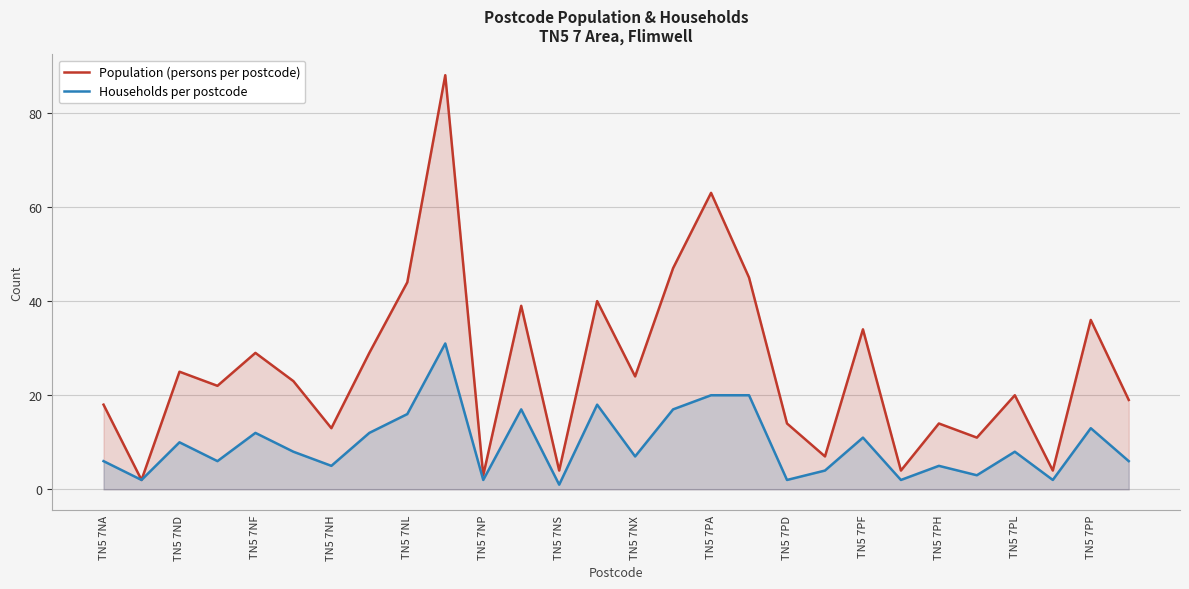

At how many categories does at least one series exceed 74?

1